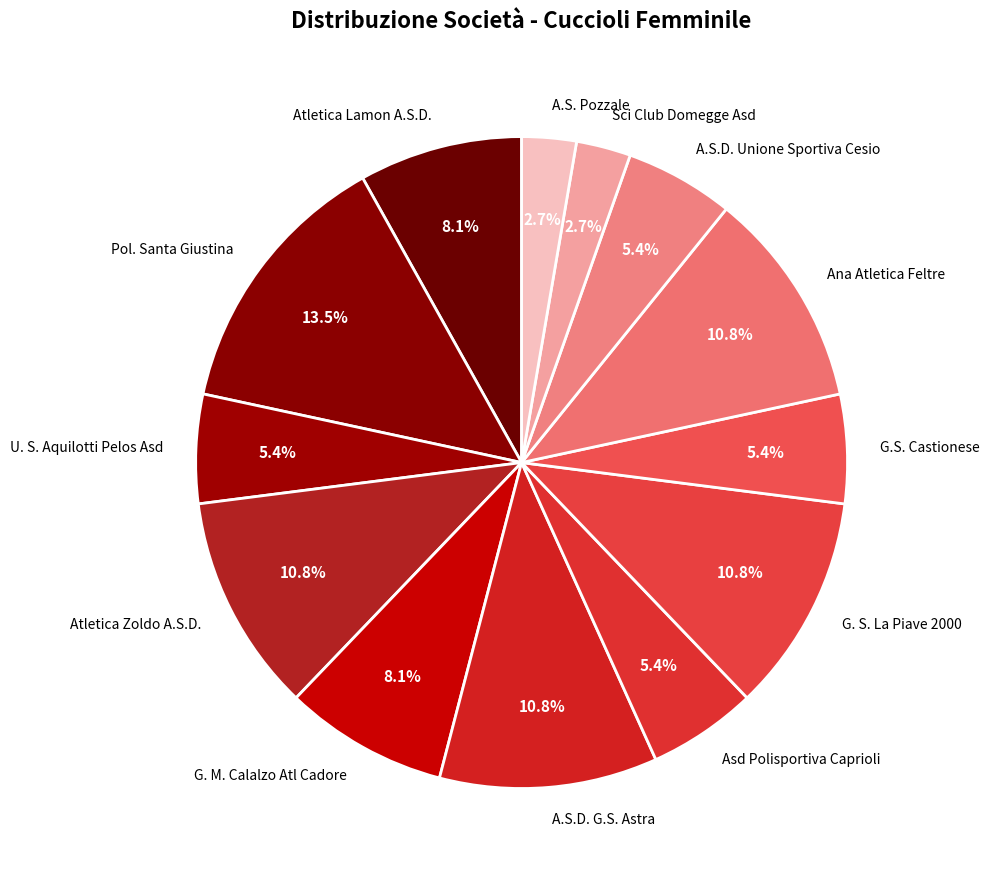

How many slices are in this pie chart?

13